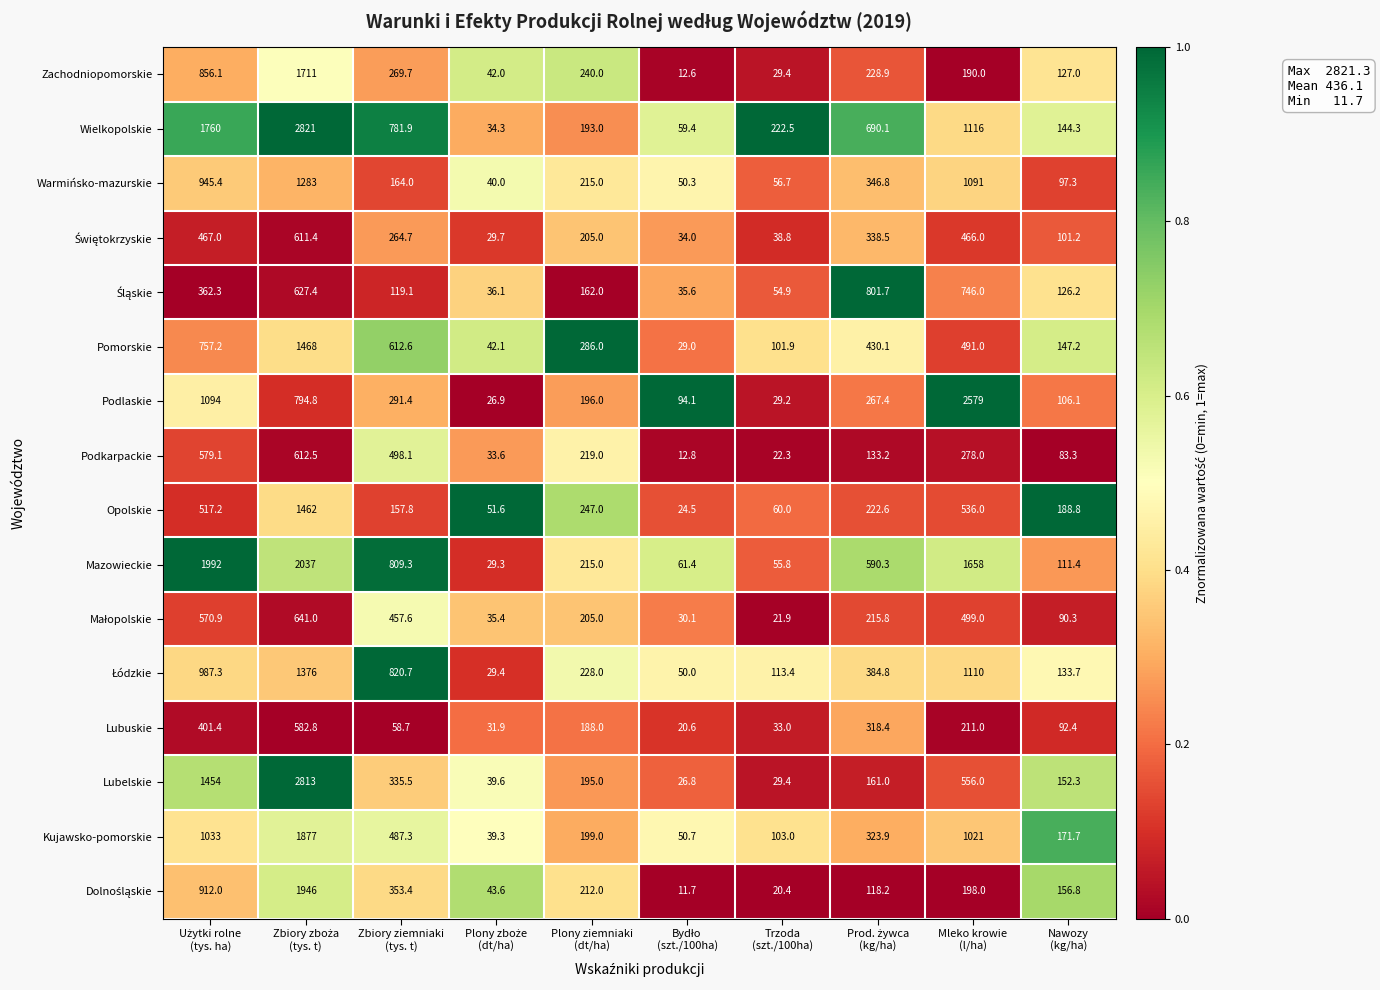

What is the total value across all series at Zbiory ziemniaki
(tys. t)?

6481.8